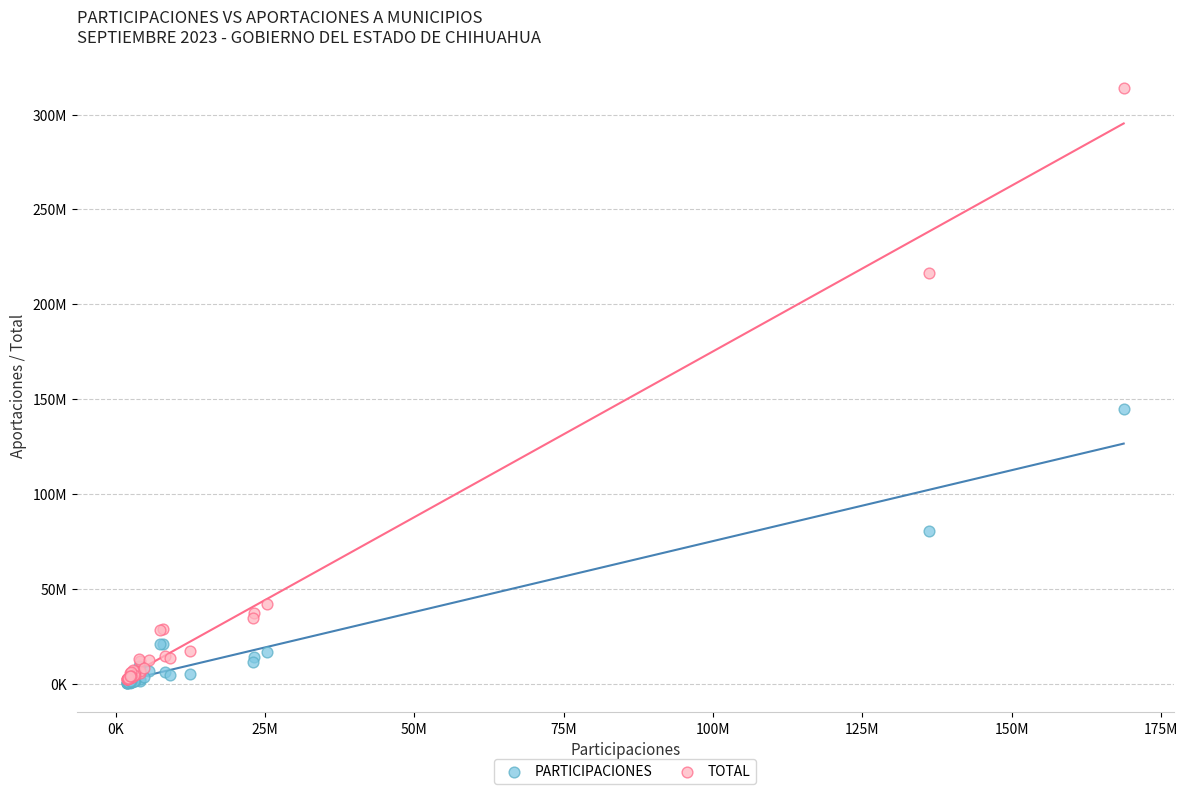

Which series has the largest Y range (max minus min)?

TOTAL